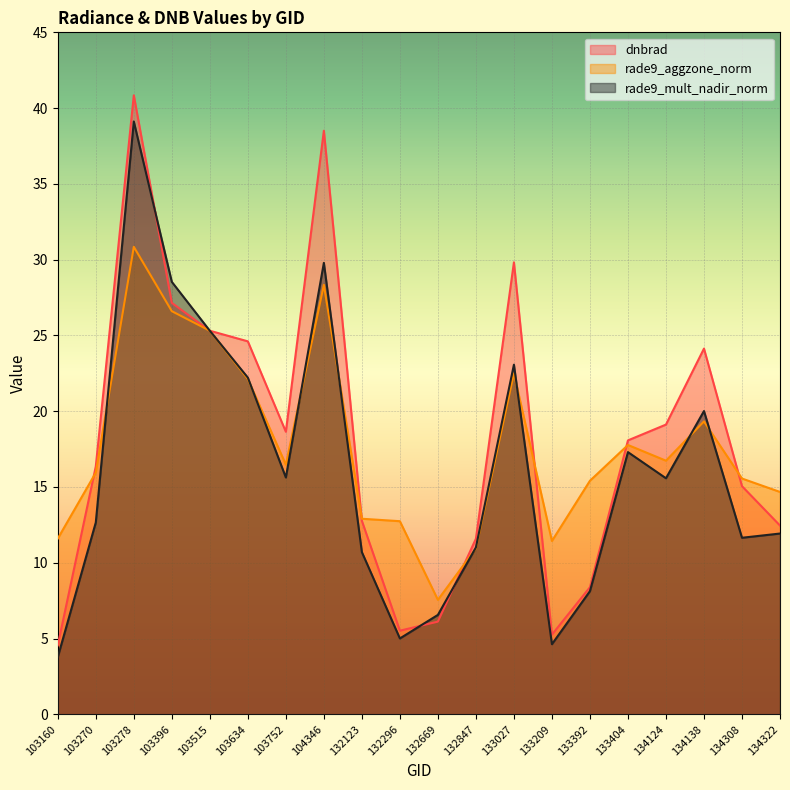

What is the sum of the dnbrad values at 134322 and 133027?

42.3